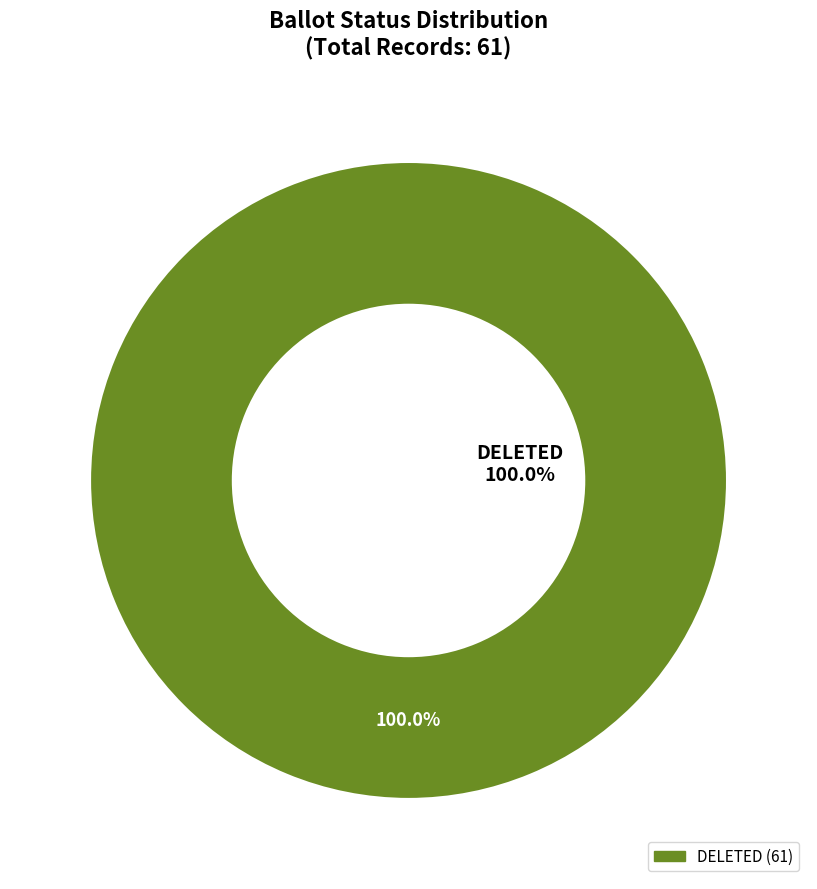

Is the sum of NOT_ISSUED and FWAB greater than half?

No